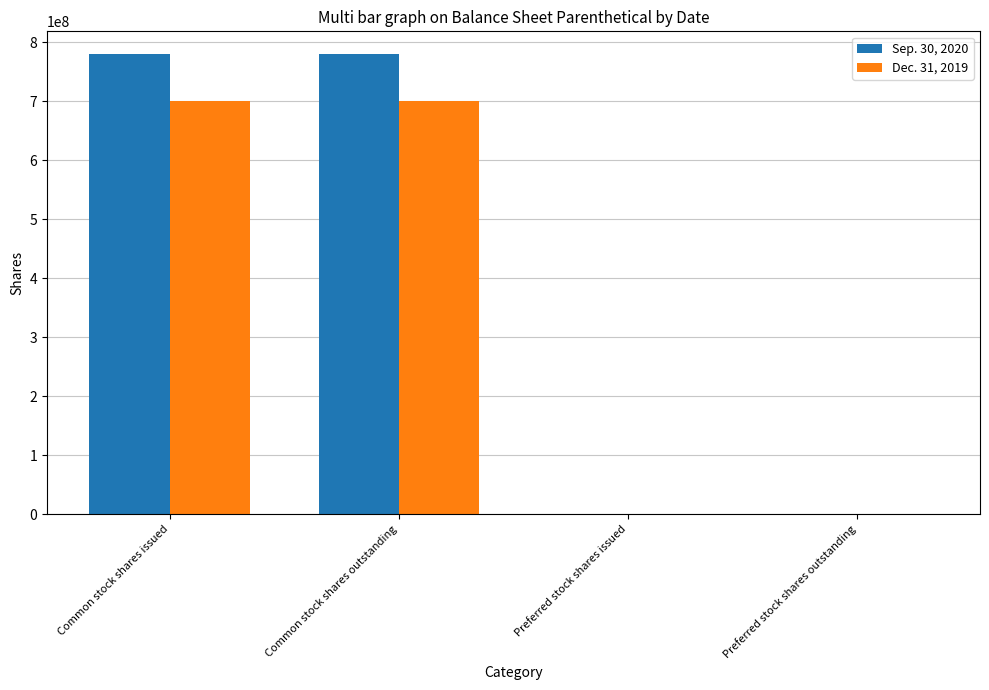

How many Dec. 31, 2019 values are between 34289 and 700836384?

4